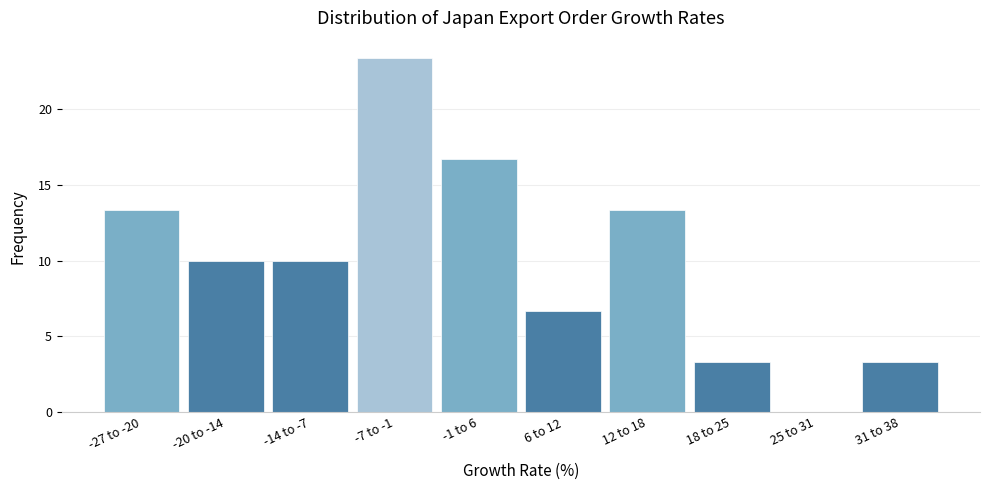

Reading left to right, what are all the values shown in this chart?

-27 to -20=13.3	-20 to -14=10.0	-14 to -7=10.0	-7 to -1=23.3	-1 to 6=16.7	6 to 12=6.7	12 to 18=13.3	18 to 25=3.3	25 to 31=0.0	31 to 38=3.3